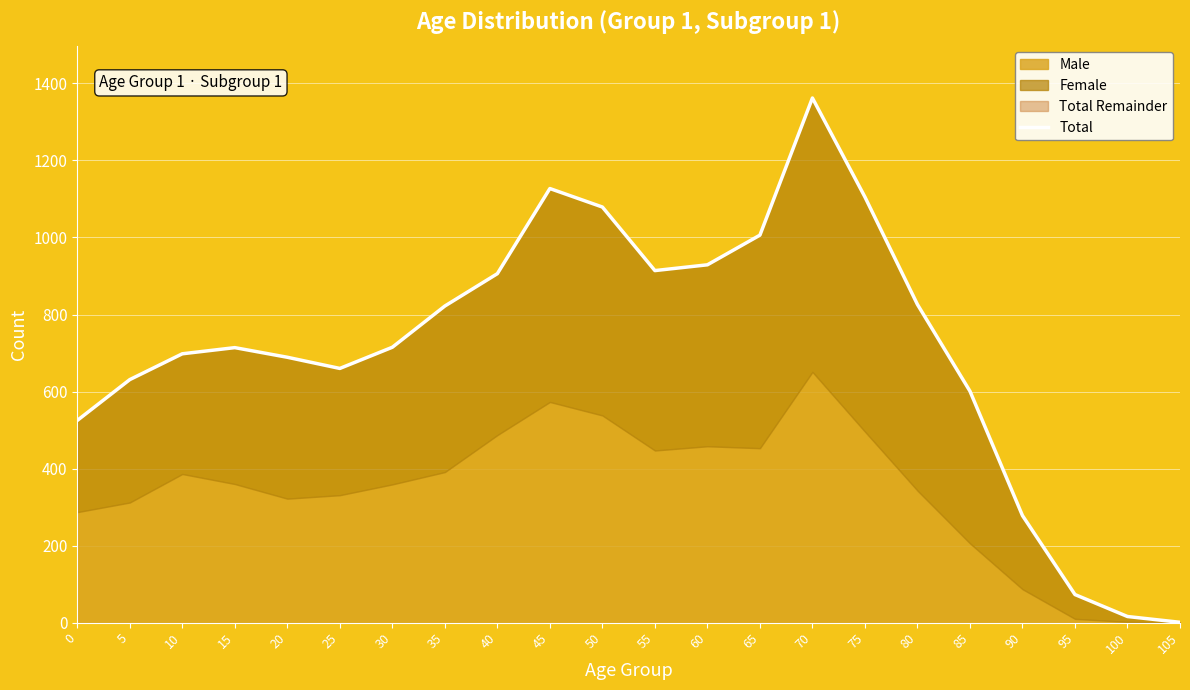

How many lines are shown in the chart?

1